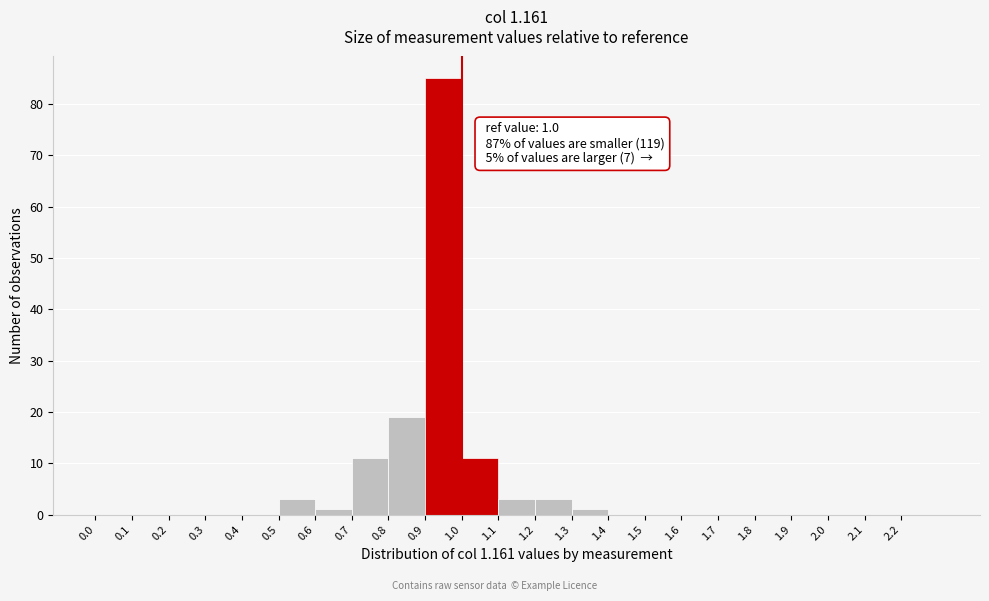

Over which range of the x-axis is the bar tallest?

0.9 to 1.0